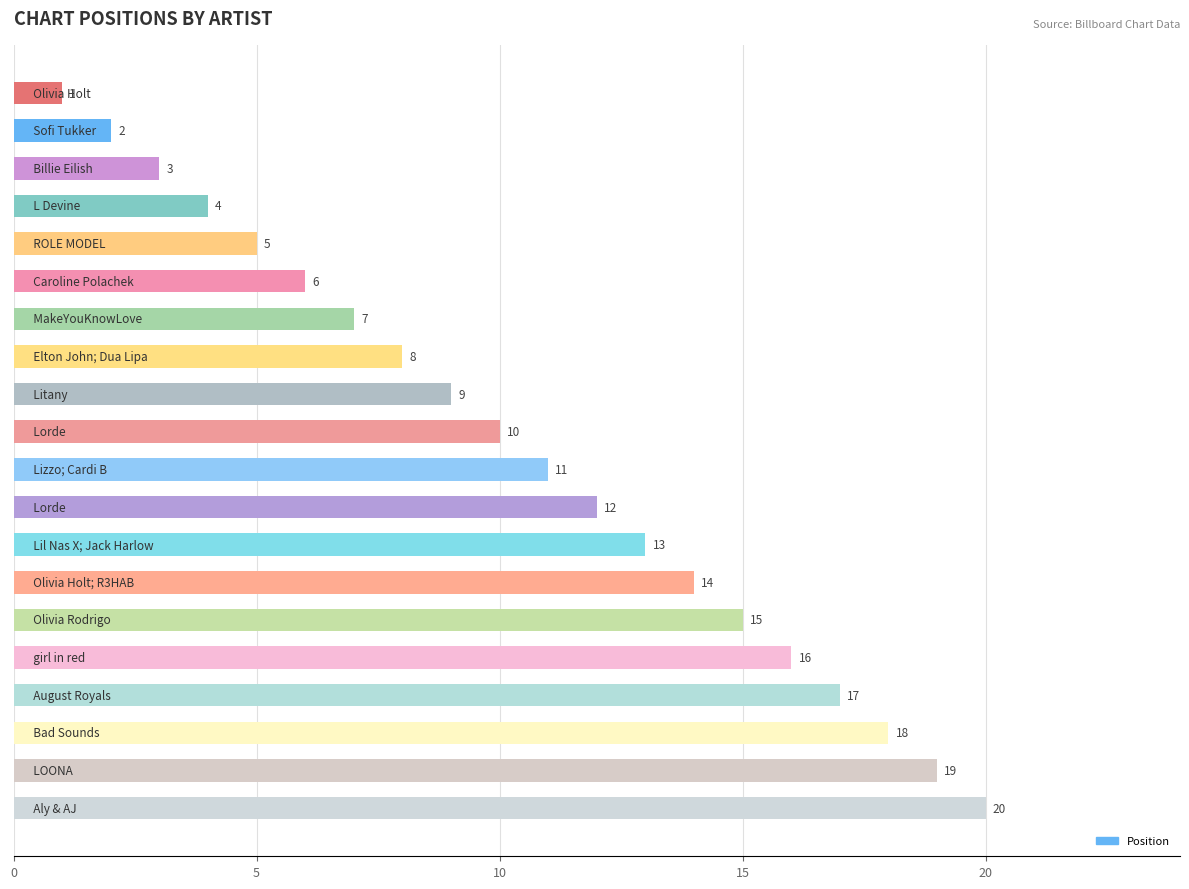

What is the greatest value displayed?

20